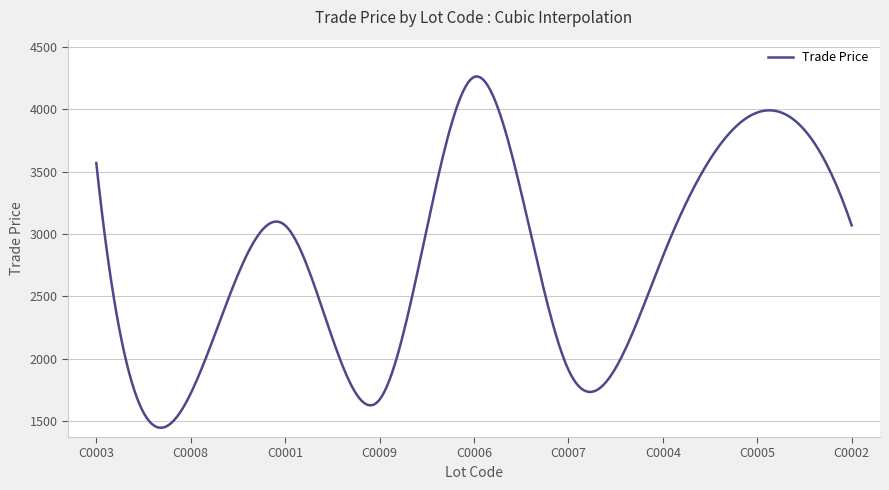

What is the difference between the maximum and minimum values?

2819.7